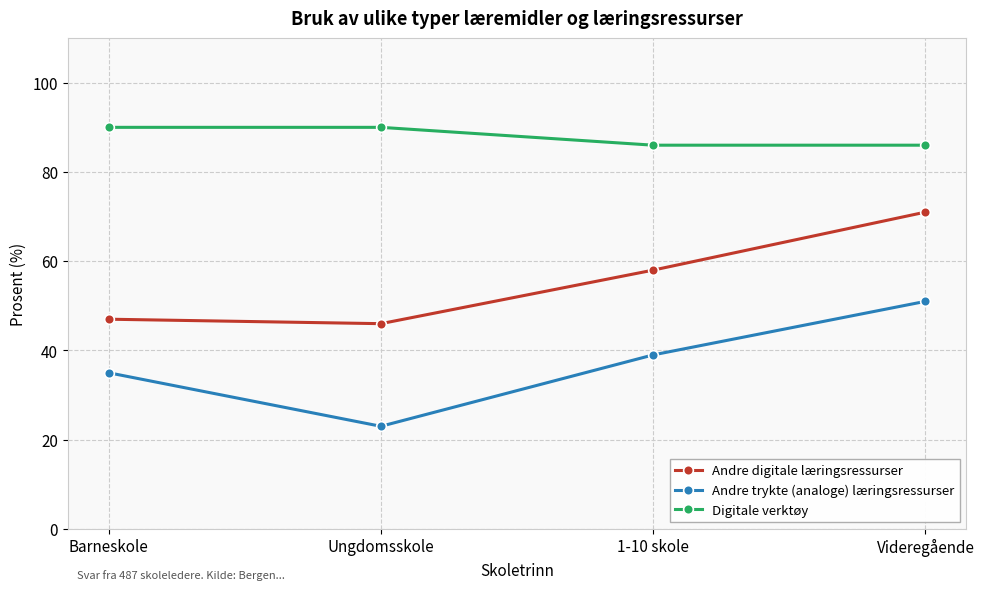

Count the number of data series in this chart.

3